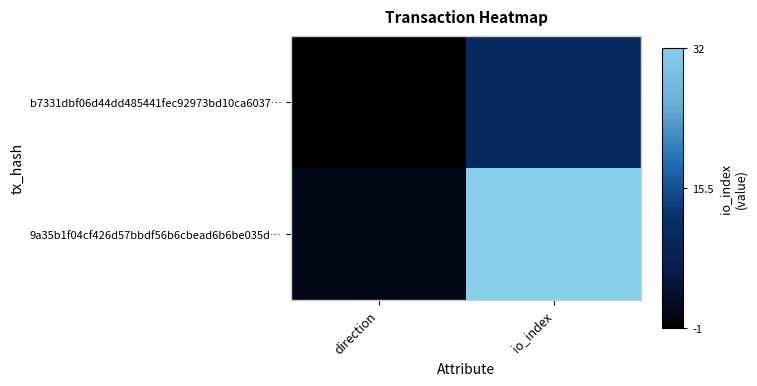

Between direction and io_index, which series saw the biggest shift?

9a35b1f04cf426d57bbdf56b6cbead6b6be035d…